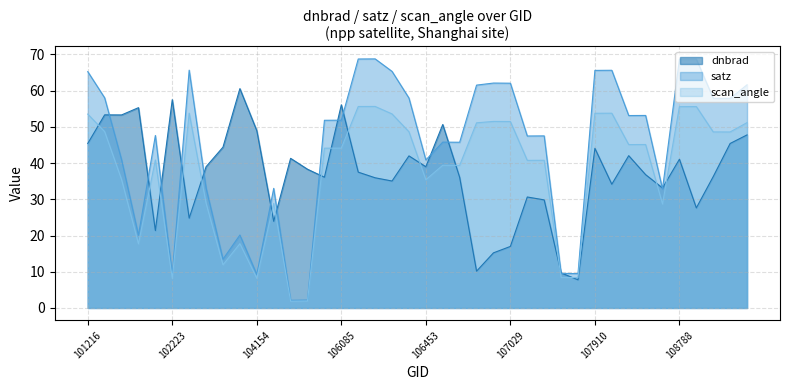

How many distinct data groups are displayed?

3